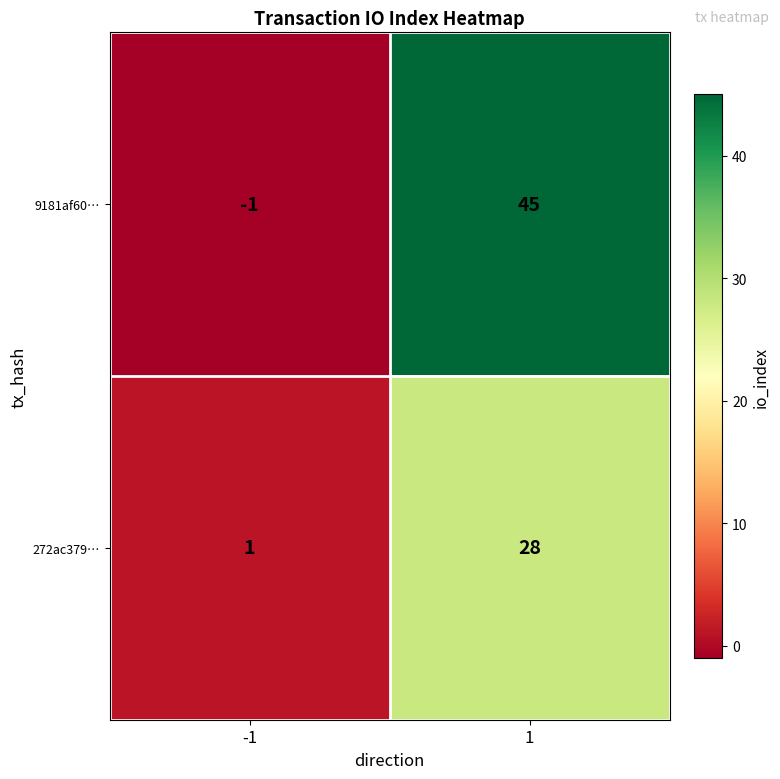

Rank the series by their average value, from lowest to highest.

272ac379…, 9181af60…